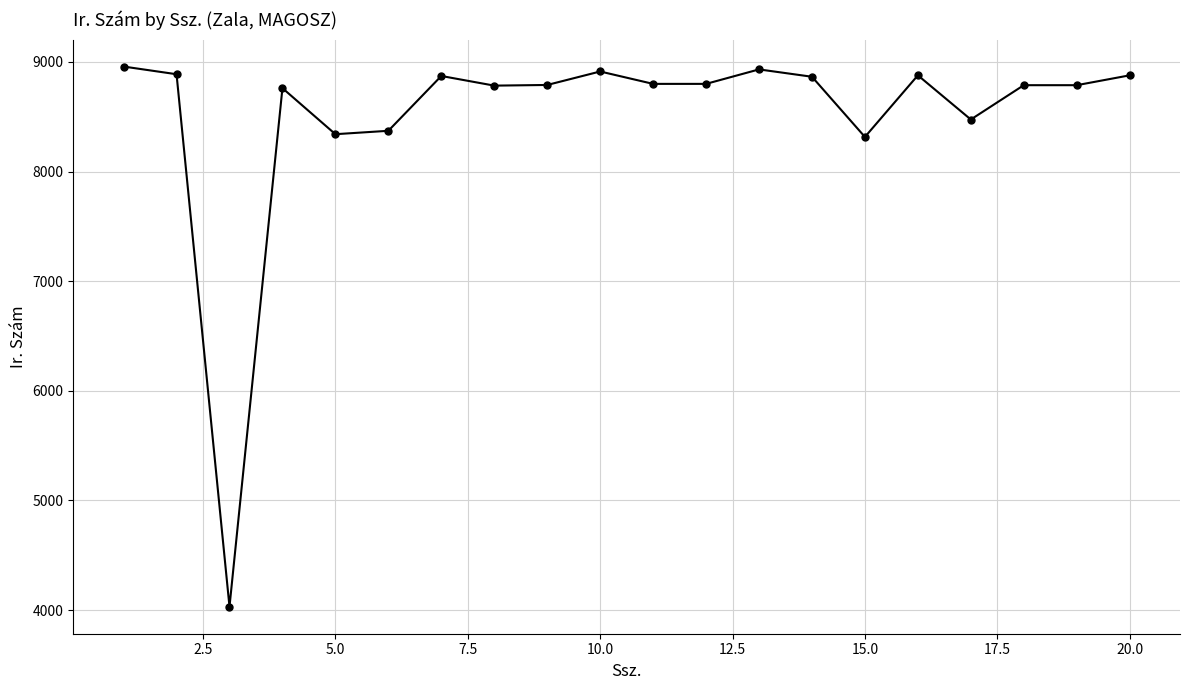

What is the average value?

8512